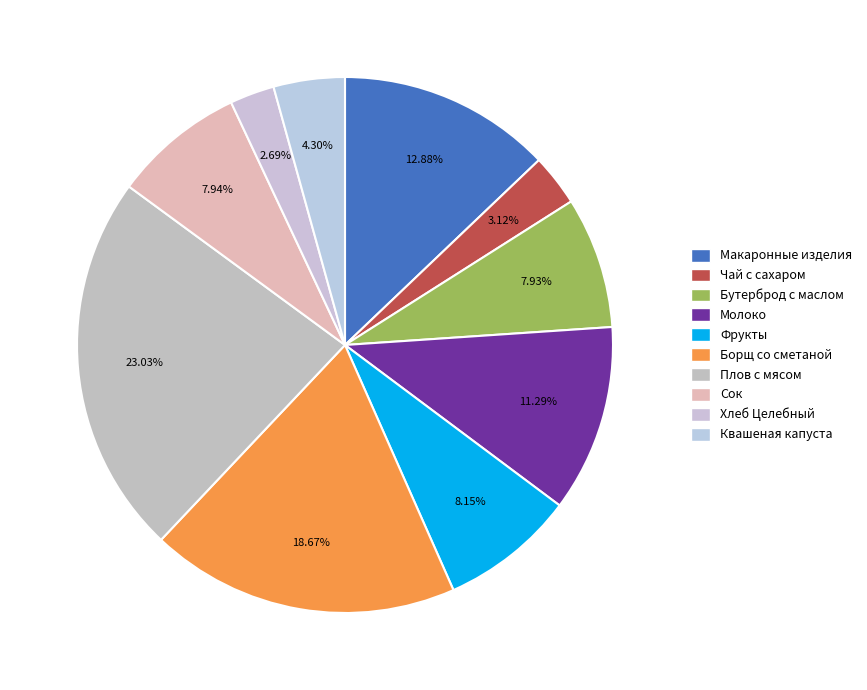

Is Фрукты the majority of the pie?

No